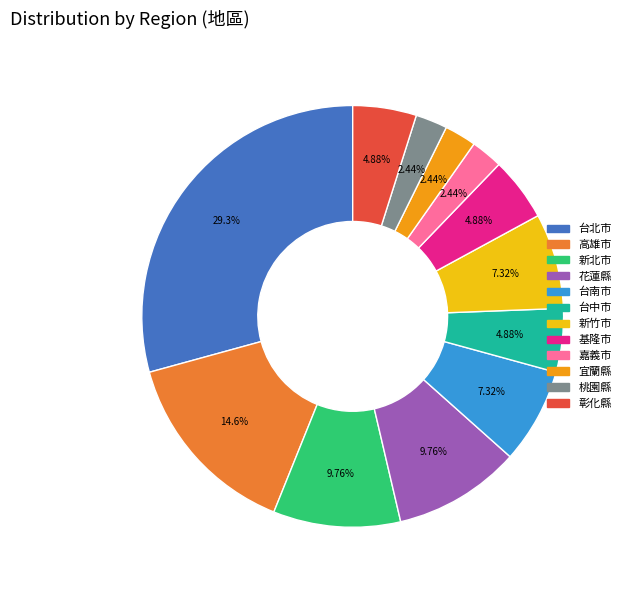

What portion of the pie excludes 桃園縣?

97.6%